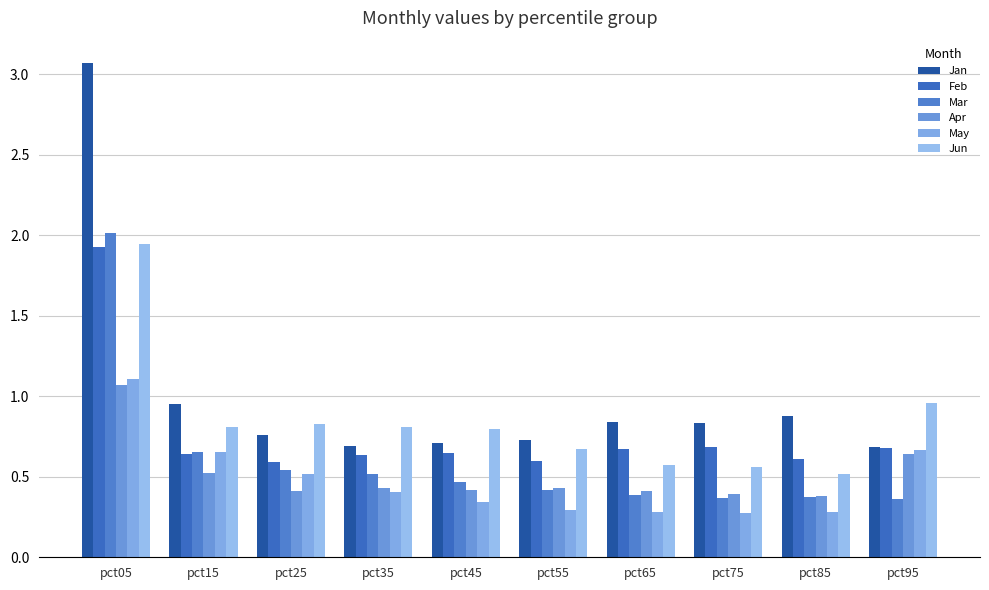

Is it true that Apr equals 0.4 at pct85?

True